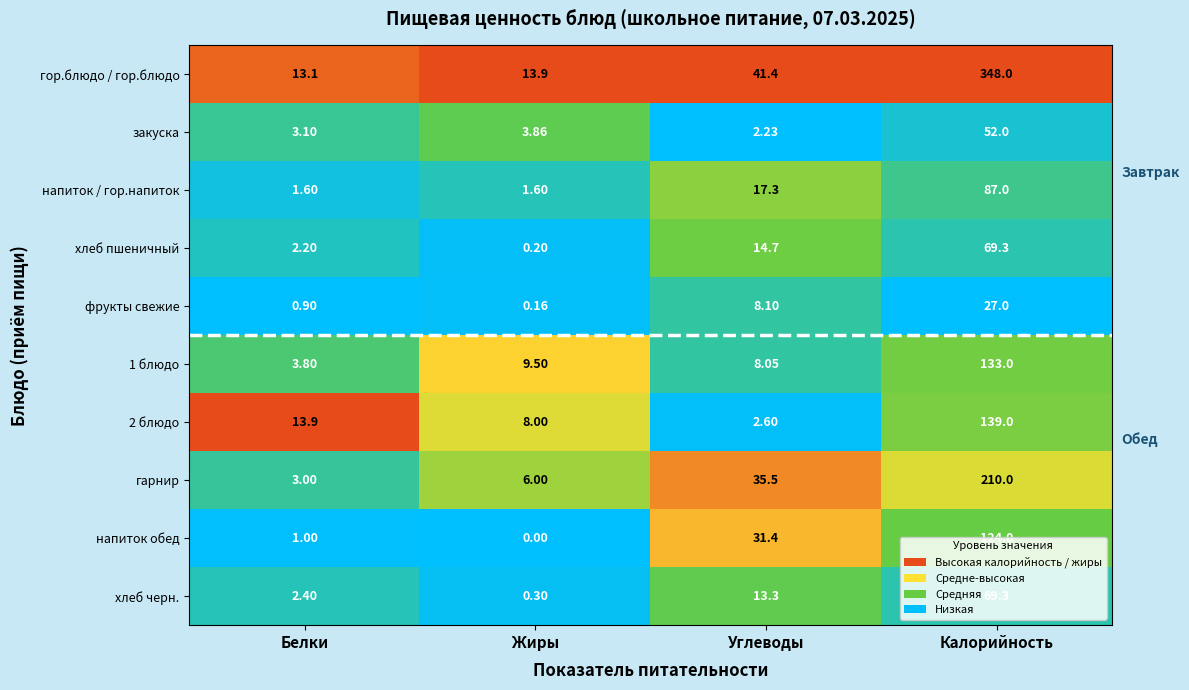

How many series are shown in this chart?

10